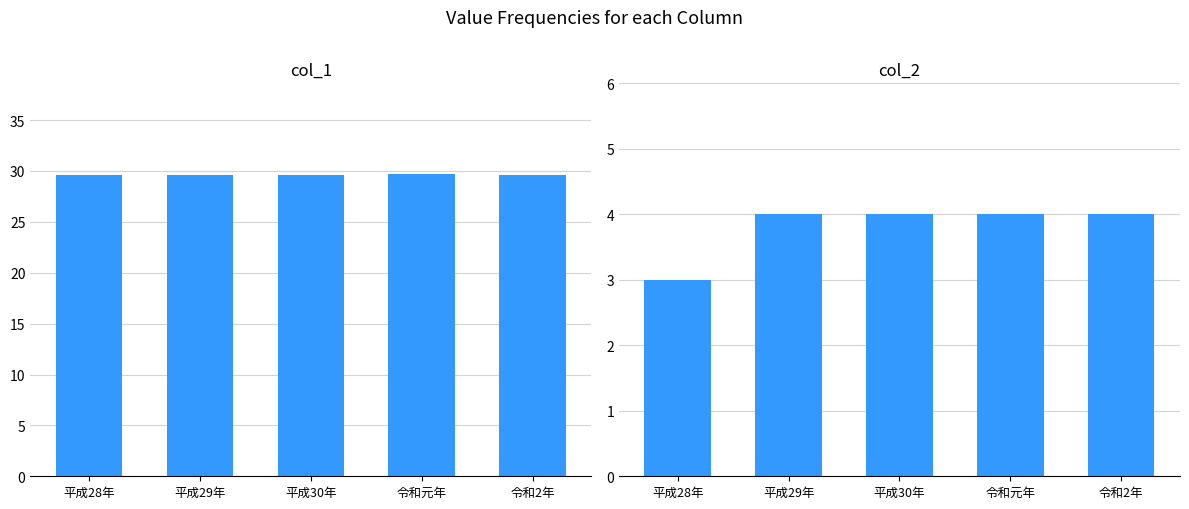

What is the sum of all col_2 values?

19.0